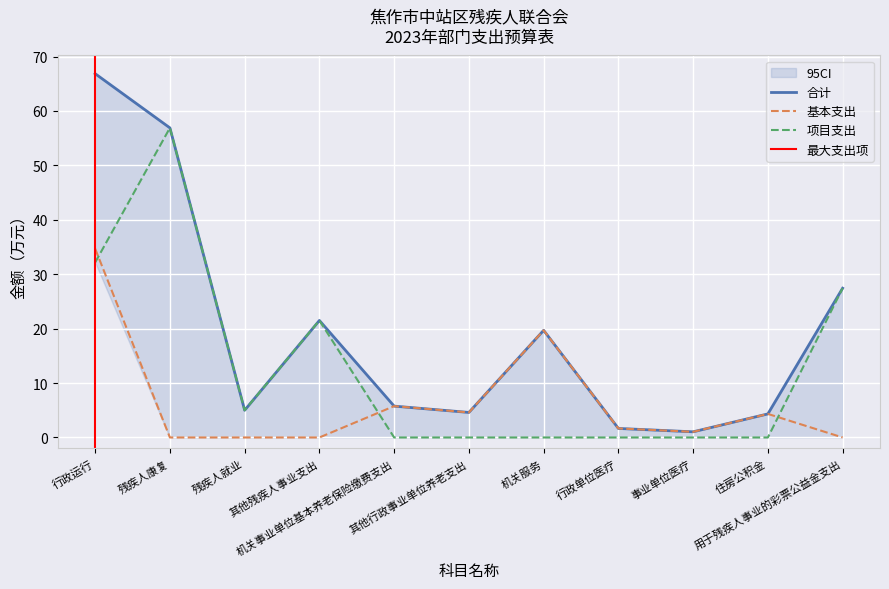

At which label does 基本支出 first exceed 1?

行政运行